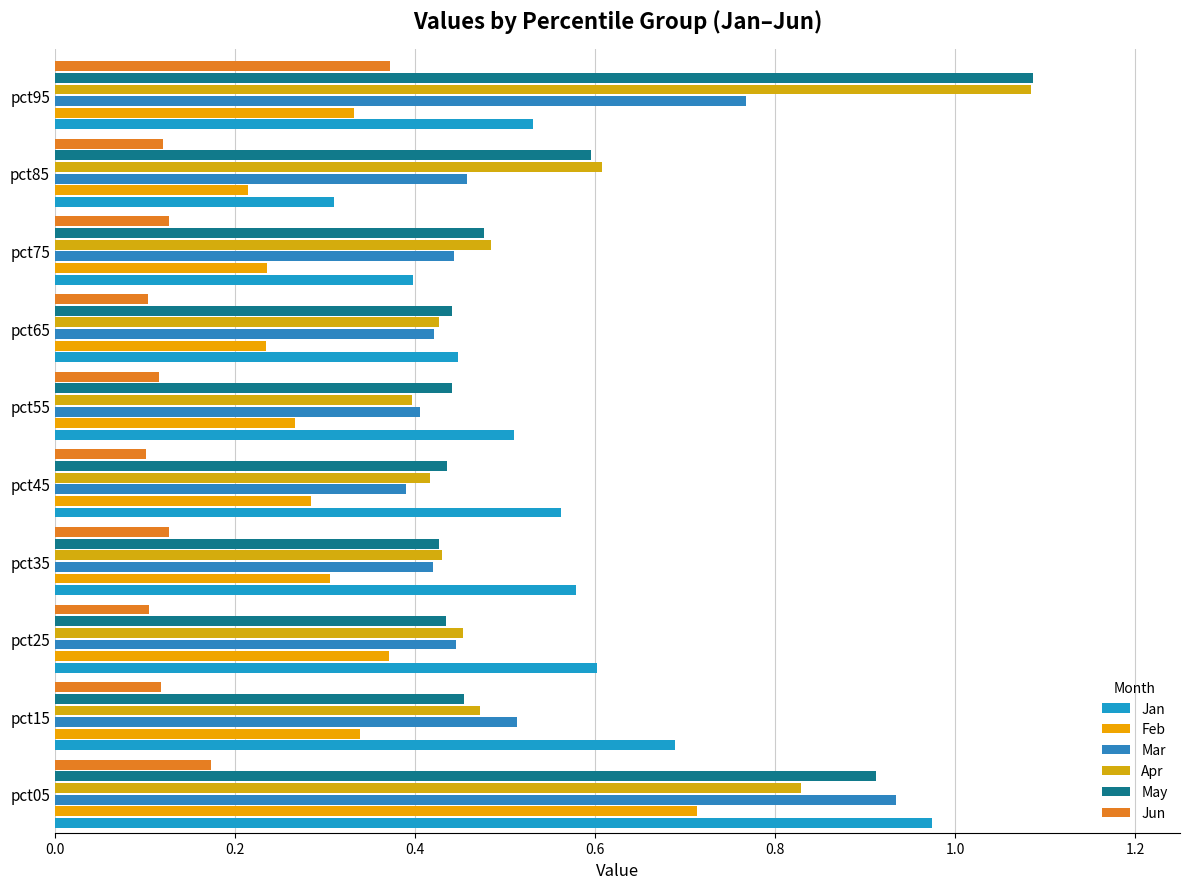

Count the number of data series in this chart.

6